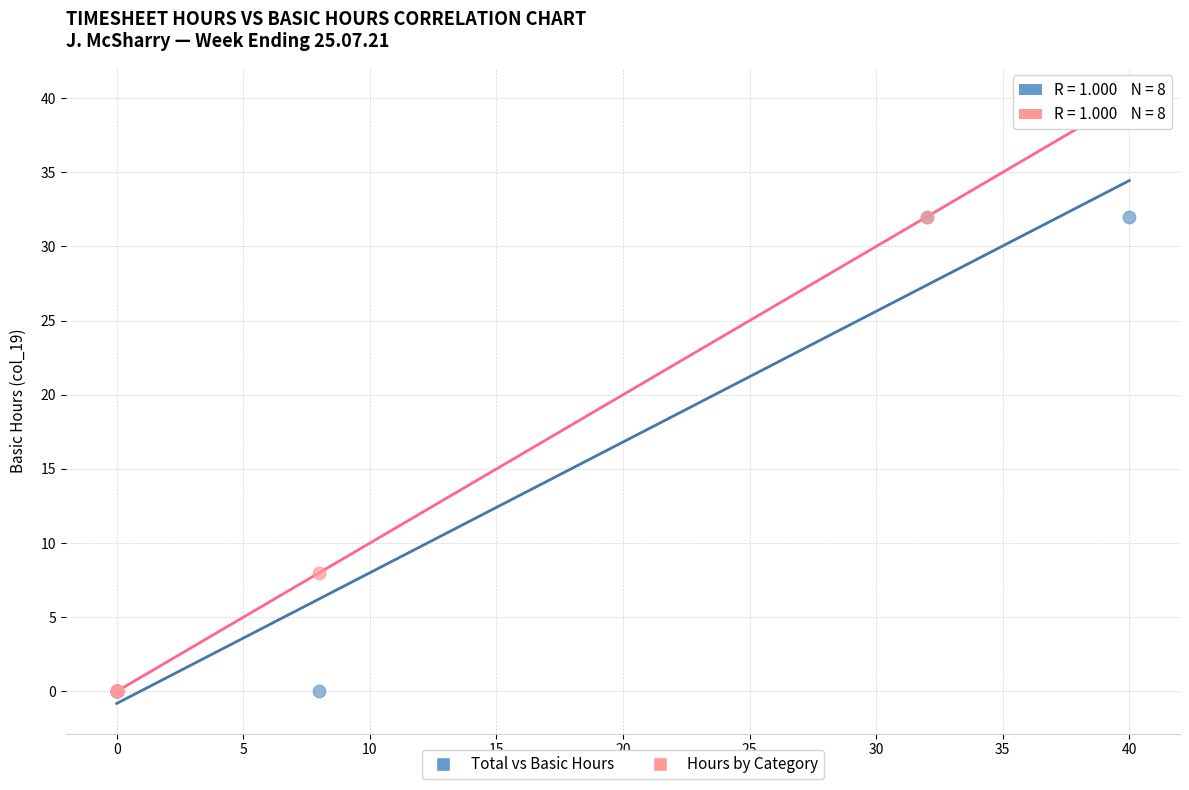

What are all the series names shown in the legend?

Total vs Basic Hours, Hours by Category